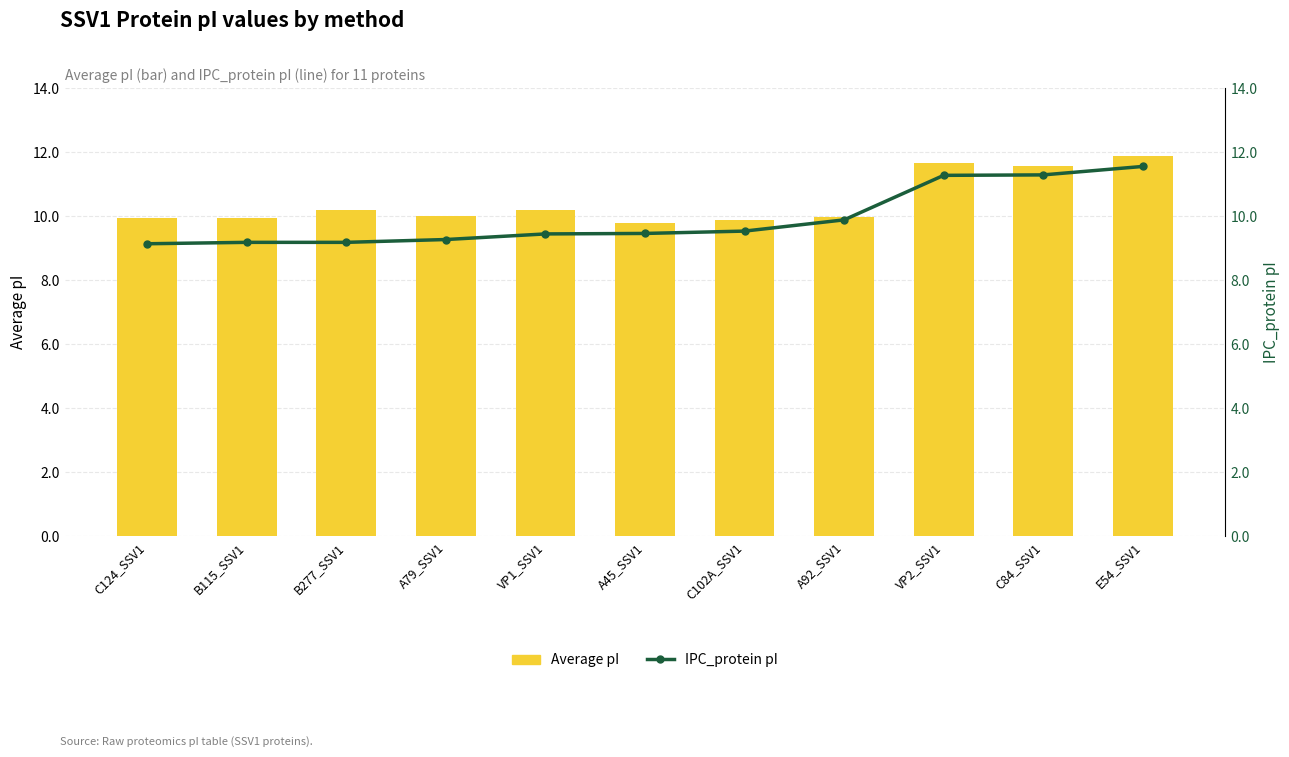

Reading right to left, what are all the values shown in this chart?

Average pI (bar): 11.9	11.6	11.6	10.0	9.9	9.8	10.2	10.0	10.2	10.0	9.9
IPC_protein pI (line): 11.6	11.3	11.3	9.9	9.5	9.5	9.4	9.3	9.2	9.2	9.1